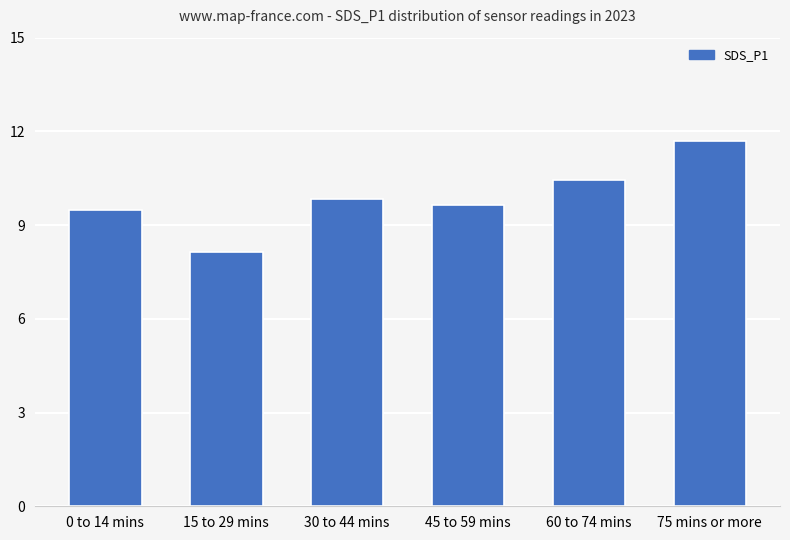

What is the sum of all values?

59.2